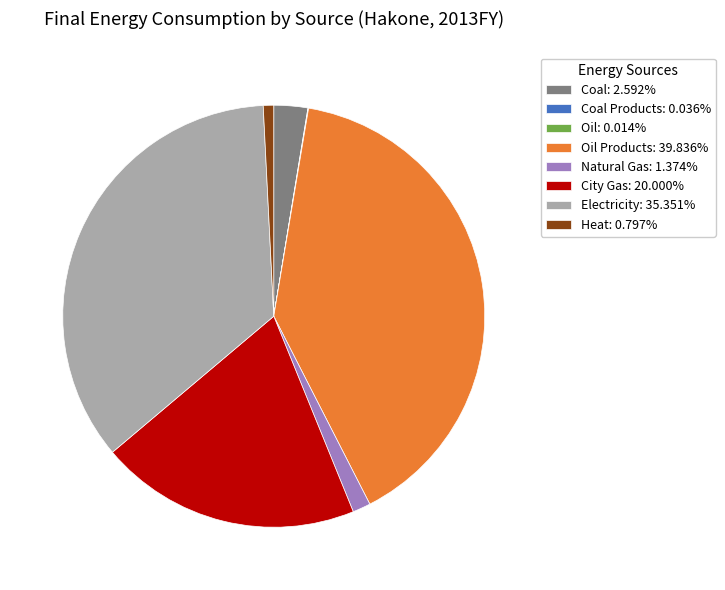

Combined, do Natural Gas: 1.374% and Heat: 0.797% account for over 50%?

No